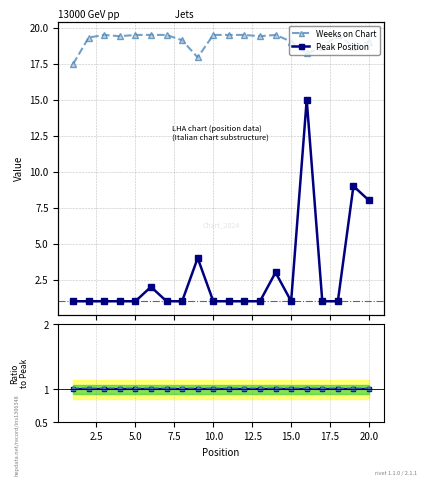

What is the average value of the Peak Position series?

2.8